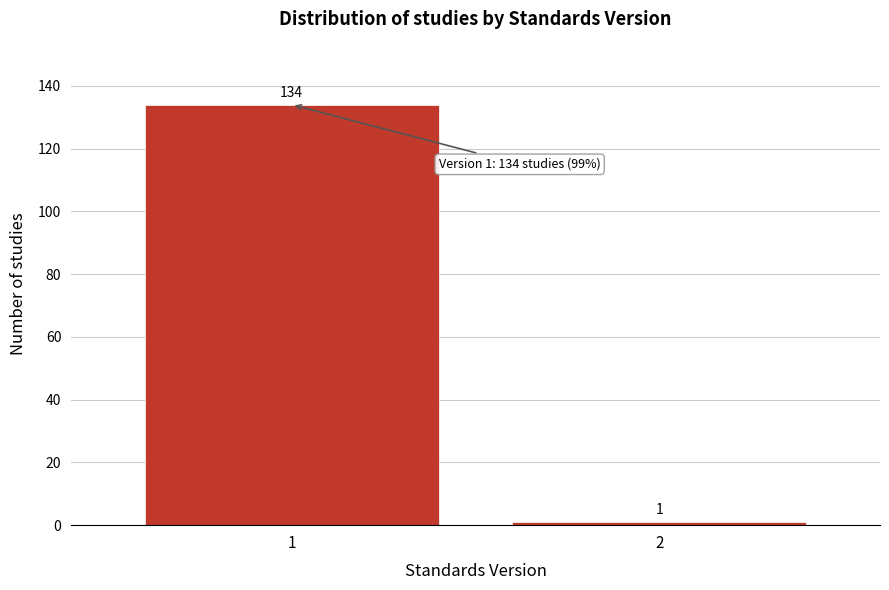

Reading left to right, transcribe all the data shown in this chart.

134	1